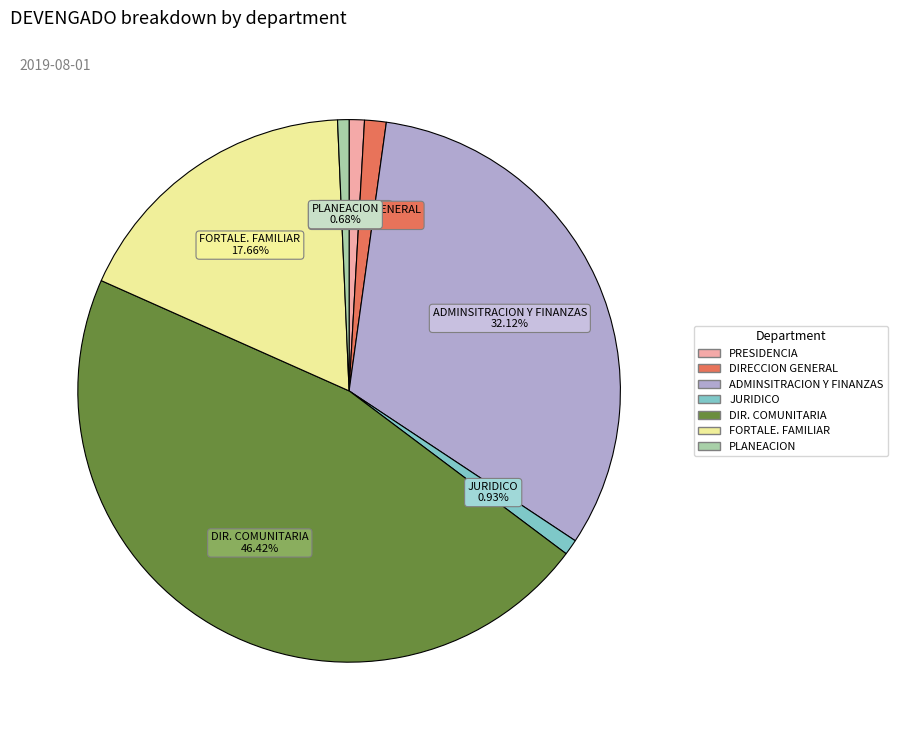

How many slices are in this pie chart?

7